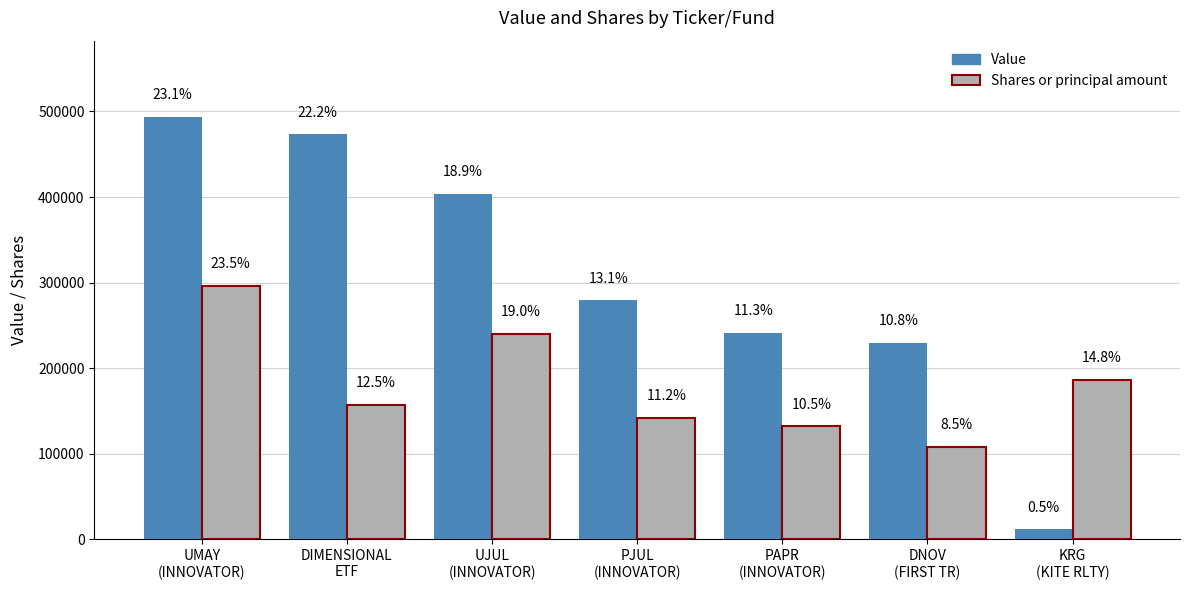

Is the value of Shares or principal amount at DIMENSIONAL
ETF greater than the value of Value at DIMENSIONAL
ETF?

No